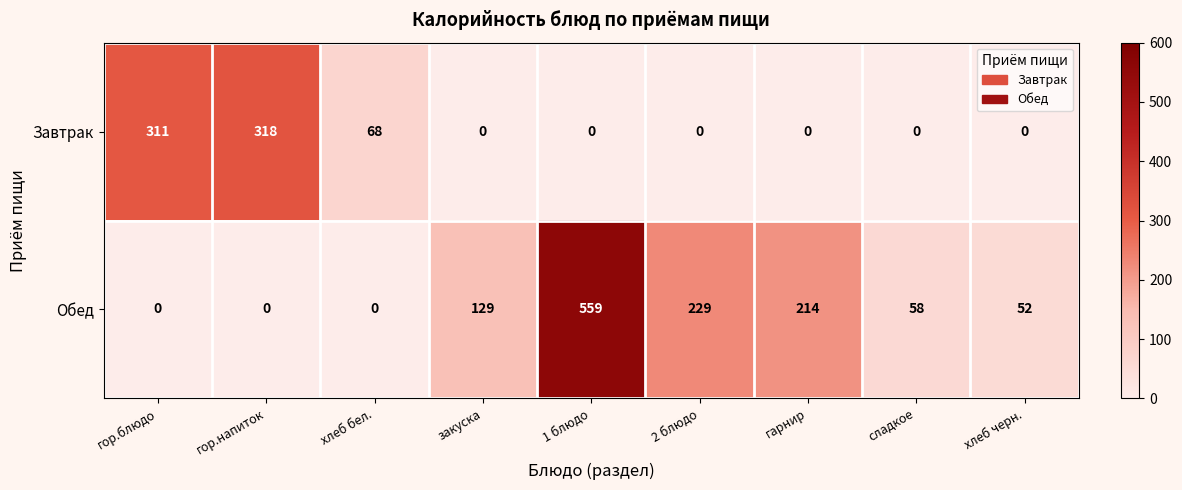

The Завтрак series shows 106 at хлеб черн.. True or false?

False